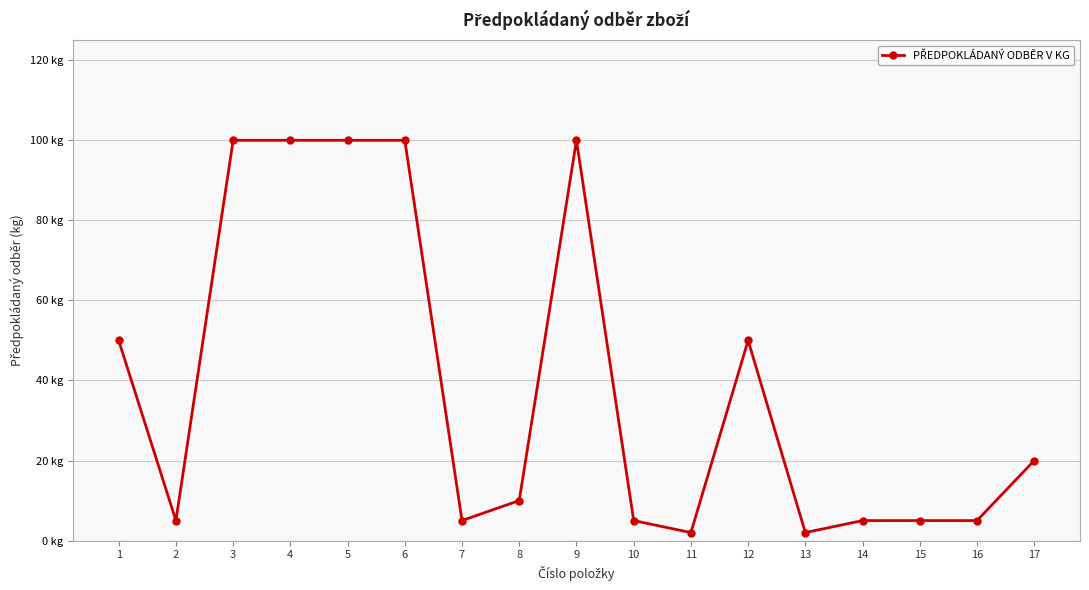

Does the chart have visible grid lines?

Yes